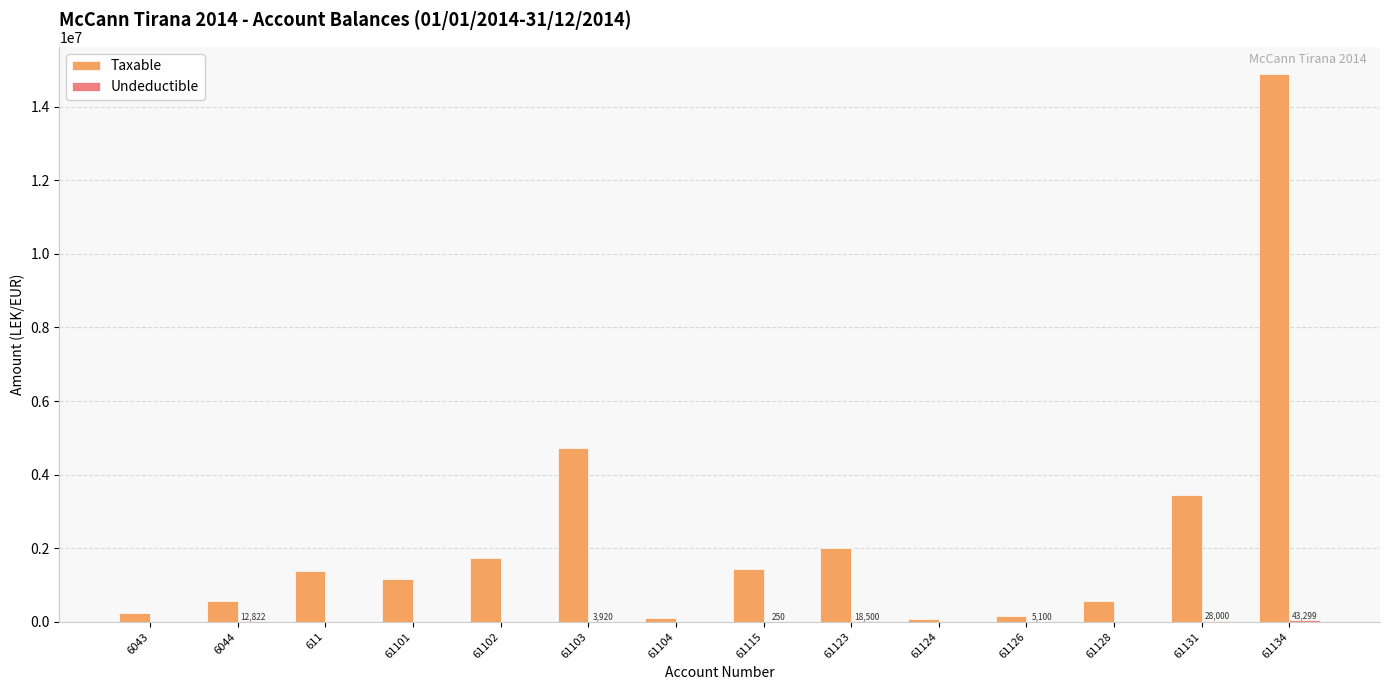

The value of Taxable at 61115 is 301626.6. True or false?

False